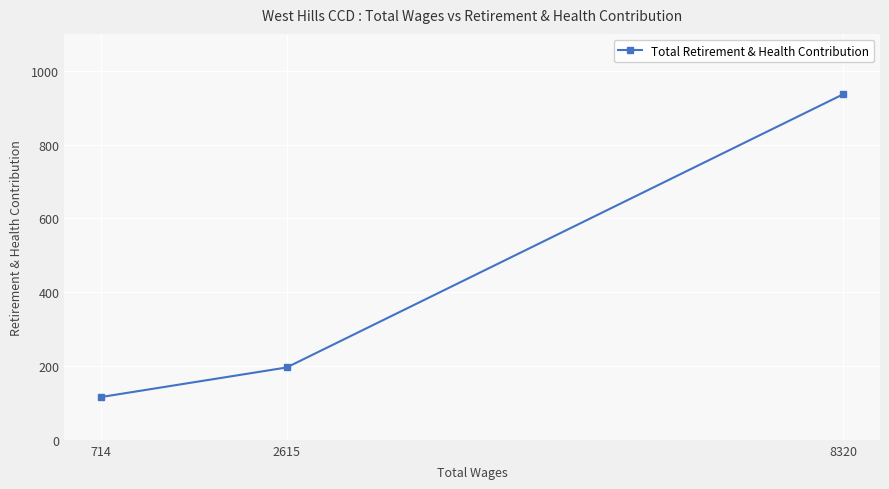

What is the maximum value shown in the chart?

936